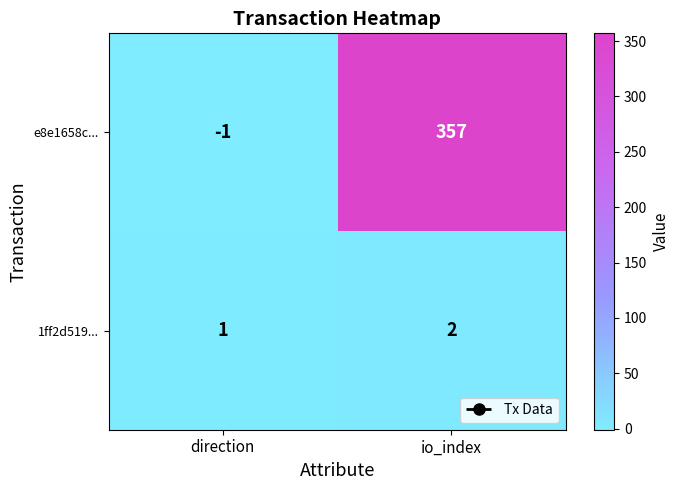

Where is e8e1658c... nearest to the value 178?

direction